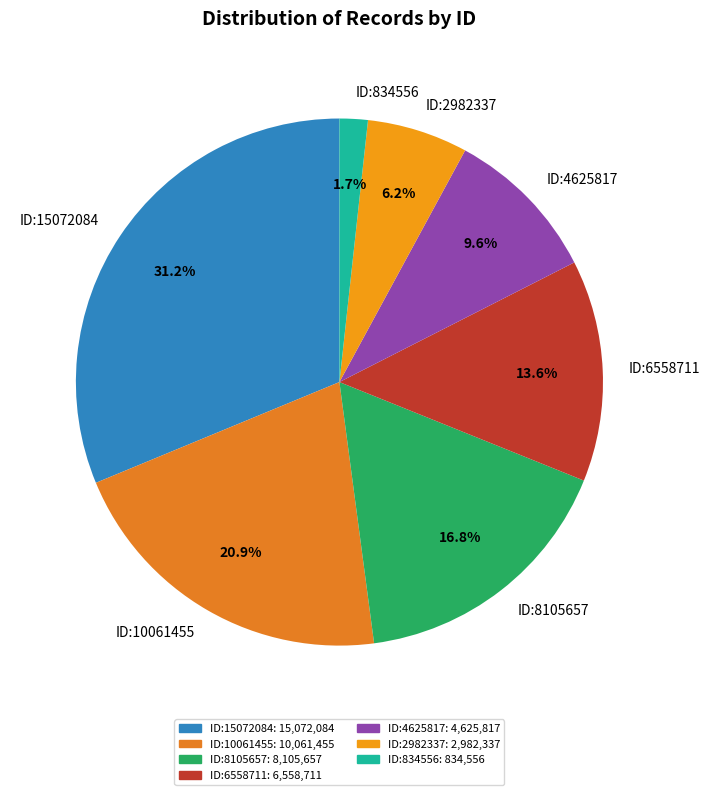

Does ID:834556 represent more than half of the total?

No